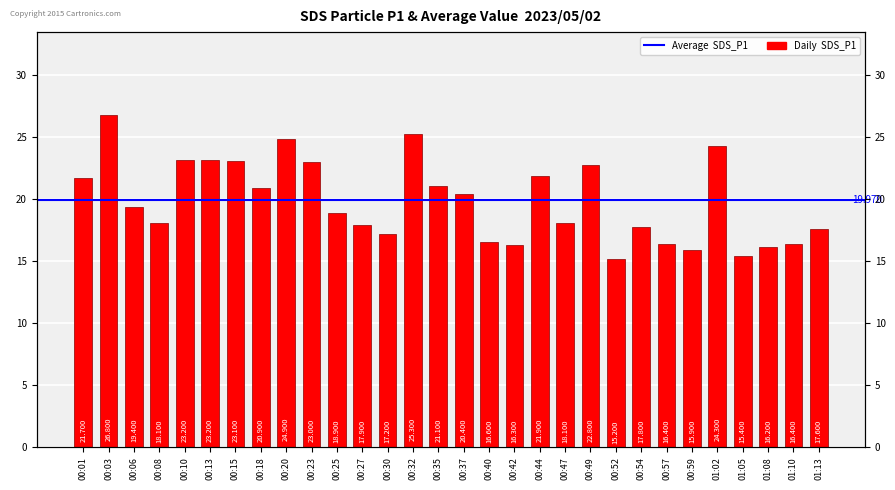

What is the approximate value at 00:08?

18.1